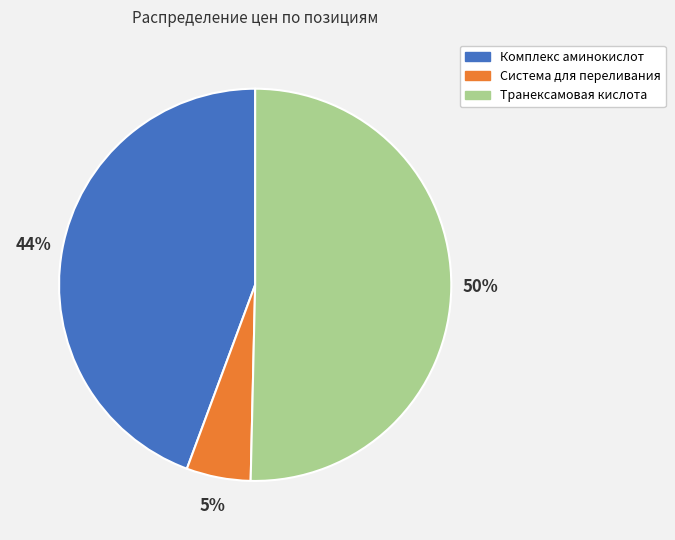

Combined, do Транексамовая кислота and Комплекс аминокислот account for over 50%?

Yes